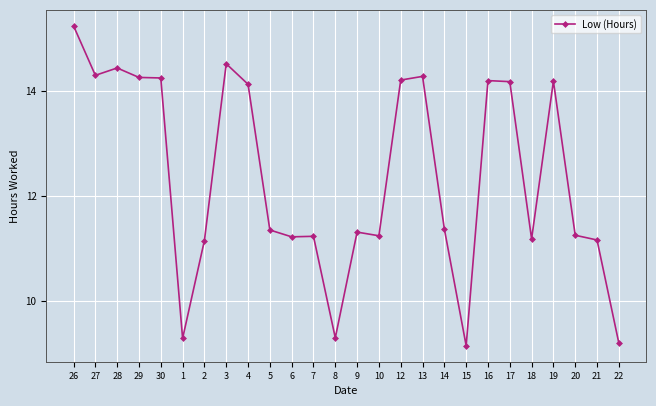

The value at 4 is 5.1. True or false?

False